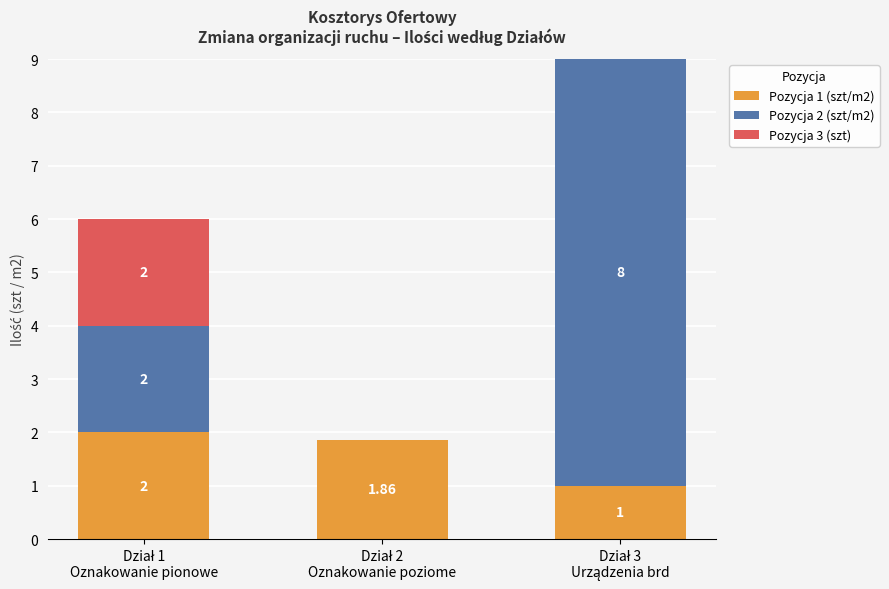

How many values in the Pozycja 1 (szt/m2) series exceed 1?

2